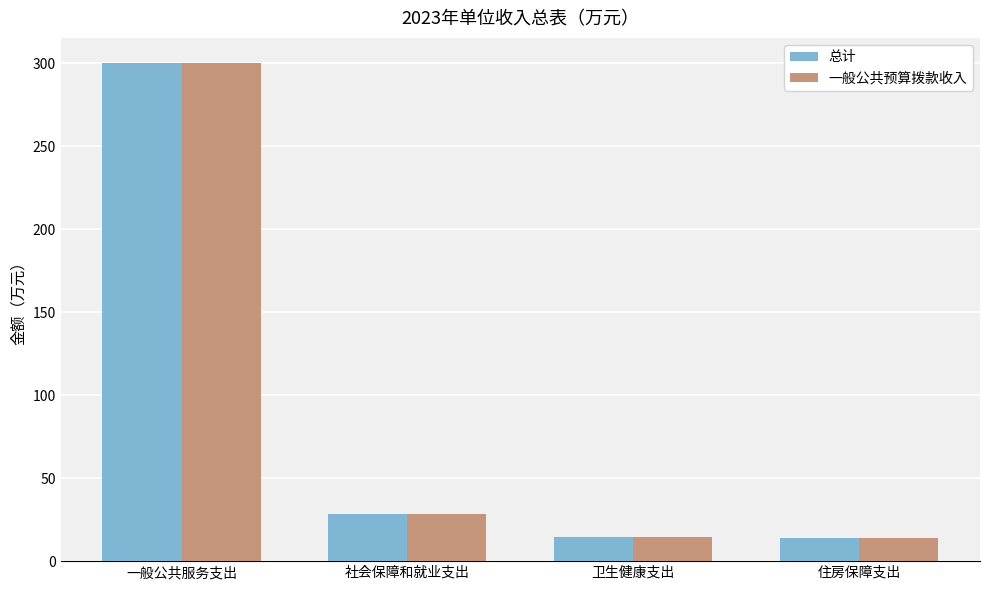

Is it true that 一般公共预算拨款收入 equals 14.6 at 社会保障和就业支出?

False